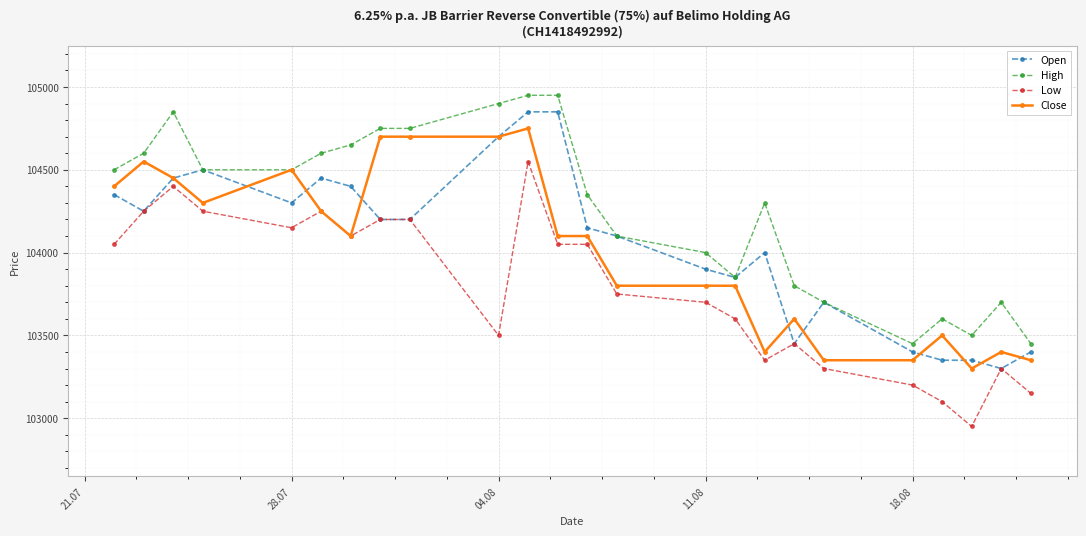

What is the value of the High point at the 11th from the left?

104950